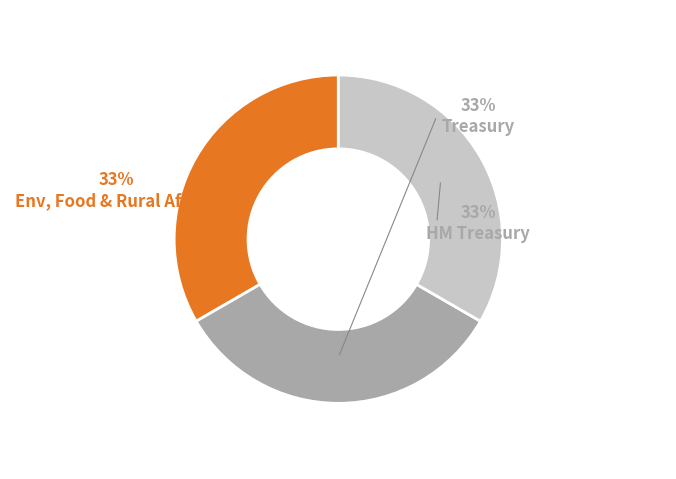

Is there any slice that represents more than half of the pie?

No